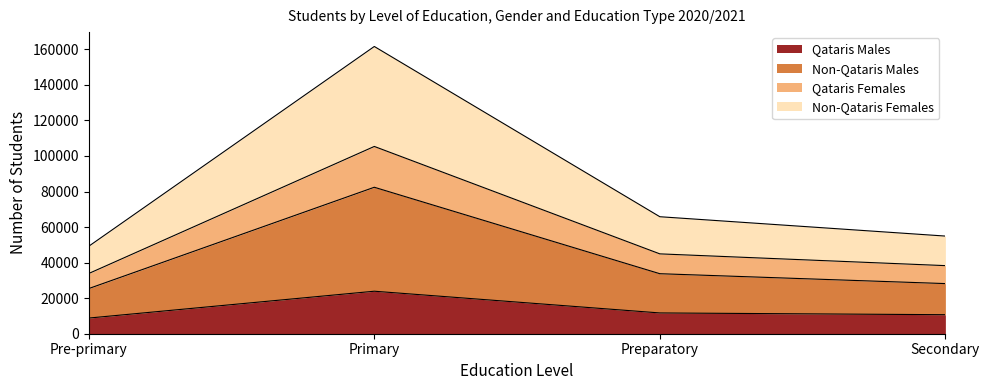

What is the difference between the Qataris Males values at Pre-primary and Preparatory?

2876